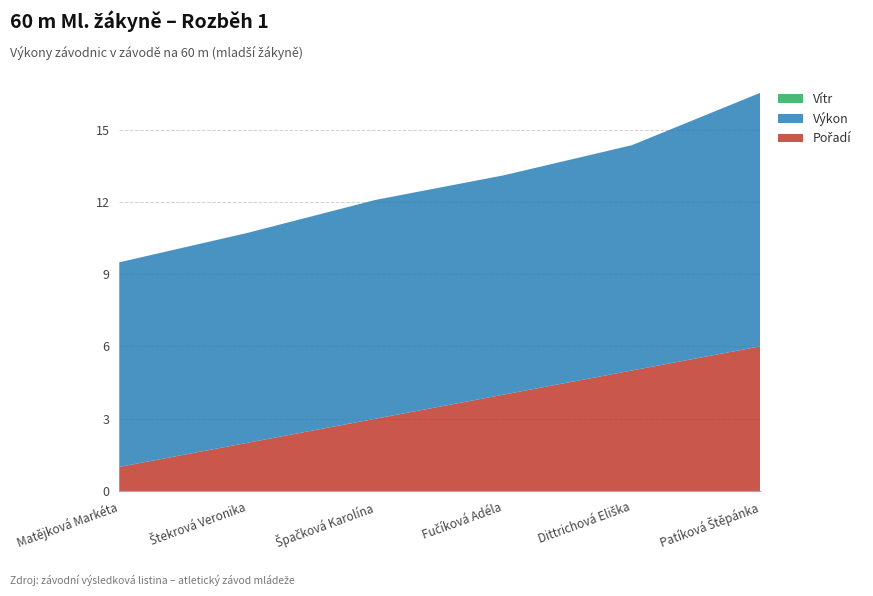

Reading left to right, extract all data points from this chart.

Pořadí: Matějková Markéta=1.0	Štekrová Veronika=2.0	Špačková Karolína=3.0	Fučíková Adéla=4.0	Dittrichová Eliška=5.0	Patíková Štěpánka=6.0
Výkon: Matějková Markéta=8.5	Štekrová Veronika=8.7	Špačková Karolína=9.1	Fučíková Adéla=9.1	Dittrichová Eliška=9.3	Patíková Štěpánka=10.5
Vítr: Matějková Markéta=0.0	Štekrová Veronika=0.0	Špačková Karolína=0.0	Fučíková Adéla=0.0	Dittrichová Eliška=0.0	Patíková Štěpánka=0.0